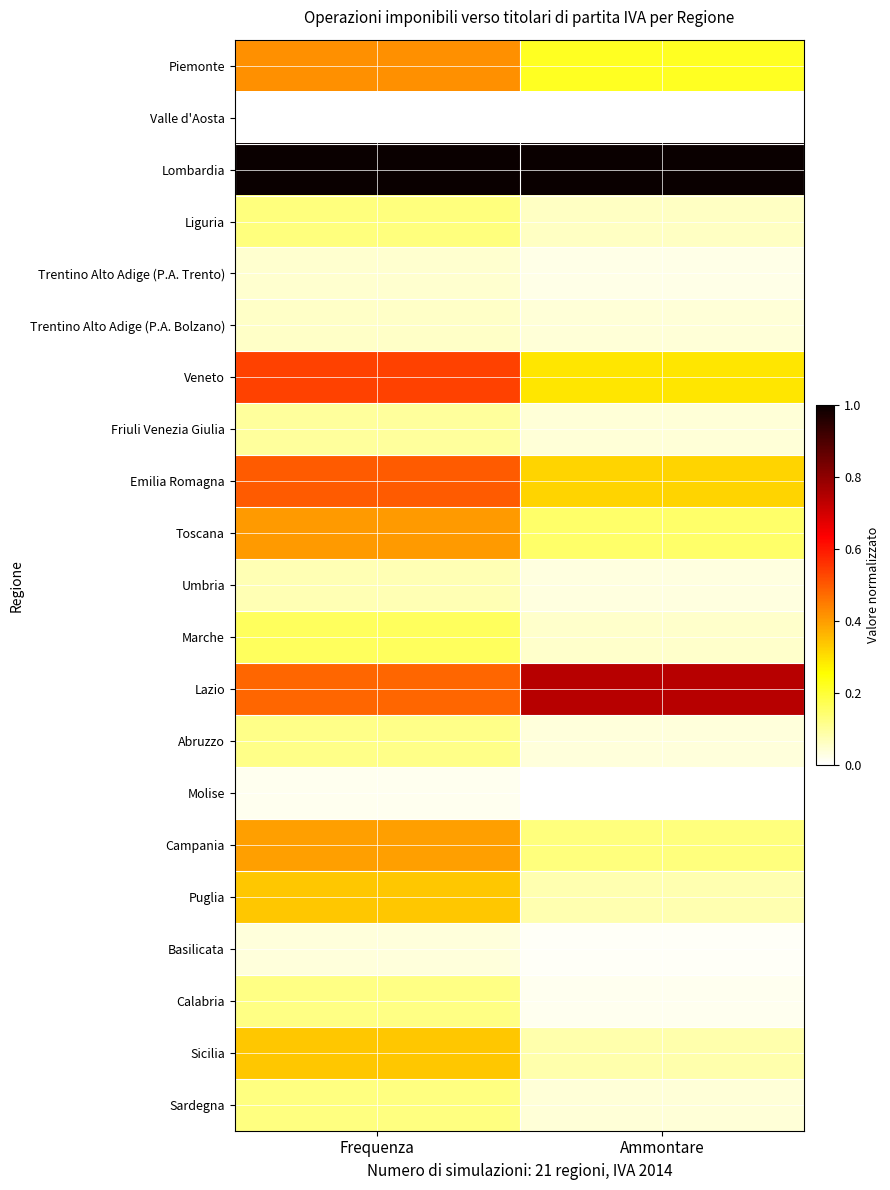

Reading left to right, extract all data points from this chart.

Piemonte: Frequenza=0.4	Ammontare=0.2
Valle d'Aosta: Frequenza=0.0	Ammontare=0.0
Lombardia: Frequenza=1.0	Ammontare=1.0
Liguria: Frequenza=0.1	Ammontare=0.1
Trentino Alto Adige (P.A. Trento): Frequenza=0.0	Ammontare=0.0
Trentino Alto Adige (P.A. Bolzano): Frequenza=0.1	Ammontare=0.0
Veneto: Frequenza=0.5	Ammontare=0.3
Friuli Venezia Giulia: Frequenza=0.1	Ammontare=0.0
Emilia Romagna: Frequenza=0.5	Ammontare=0.3
Toscana: Frequenza=0.4	Ammontare=0.2
Umbria: Frequenza=0.1	Ammontare=0.0
Marche: Frequenza=0.2	Ammontare=0.1
Lazio: Frequenza=0.5	Ammontare=0.7
Abruzzo: Frequenza=0.1	Ammontare=0.0
Molise: Frequenza=0.0	Ammontare=0.0
Campania: Frequenza=0.4	Ammontare=0.1
Puglia: Frequenza=0.3	Ammontare=0.1
Basilicata: Frequenza=0.0	Ammontare=0.0
Calabria: Frequenza=0.1	Ammontare=0.0
Sicilia: Frequenza=0.3	Ammontare=0.1
Sardegna: Frequenza=0.1	Ammontare=0.0